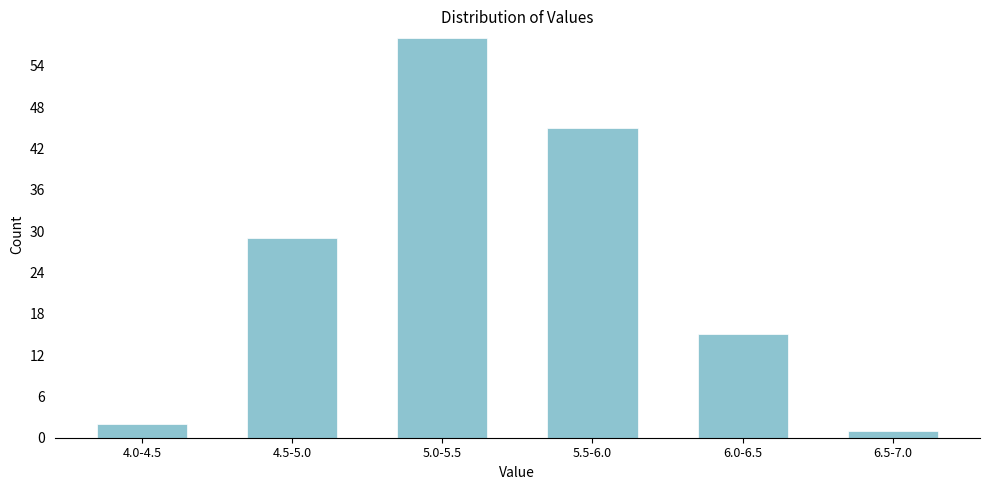

Reading left to right, what are all the values shown in this chart?

2	29	58	45	15	1